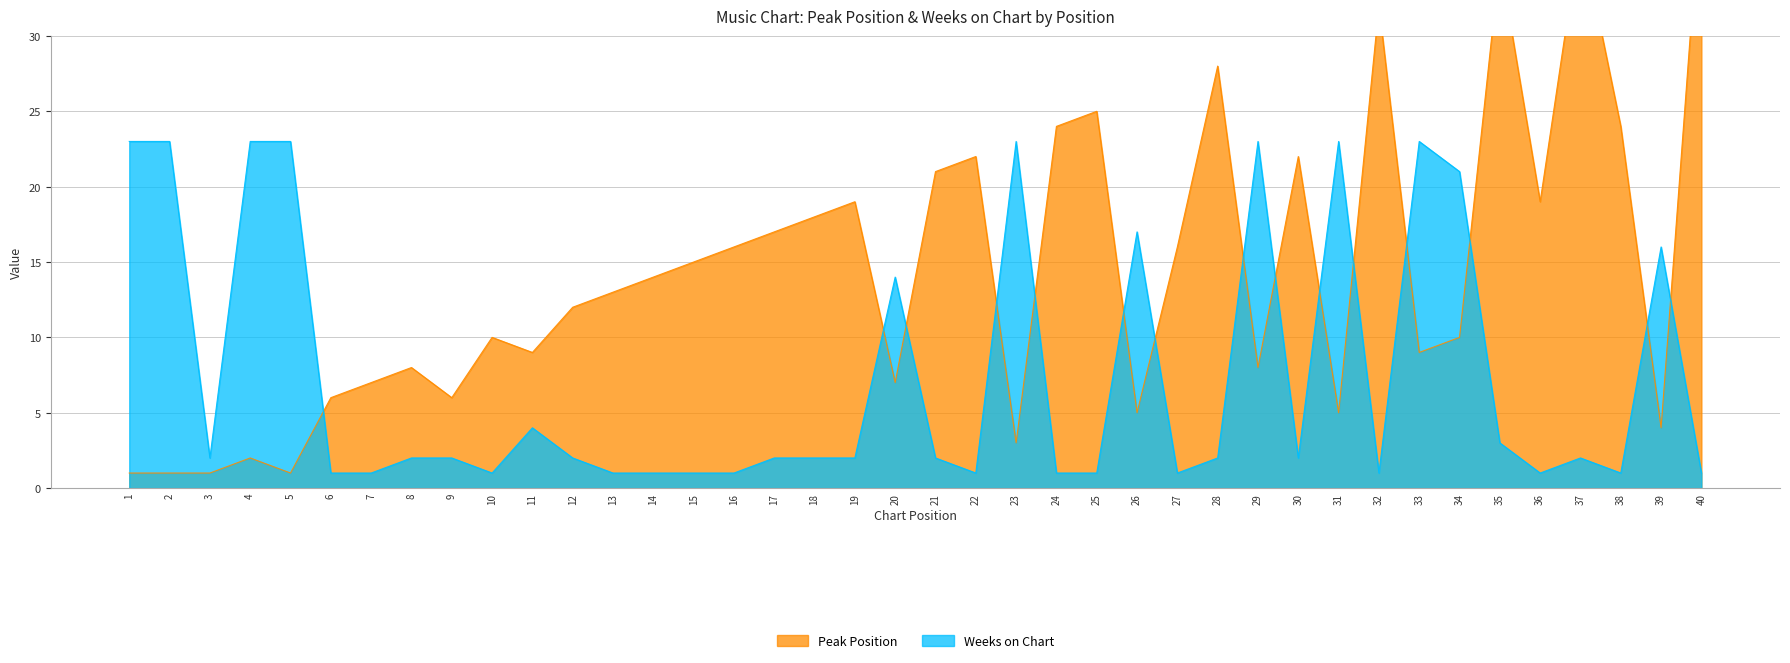

Is it true that Weeks on Chart equals 1 at 14?

True